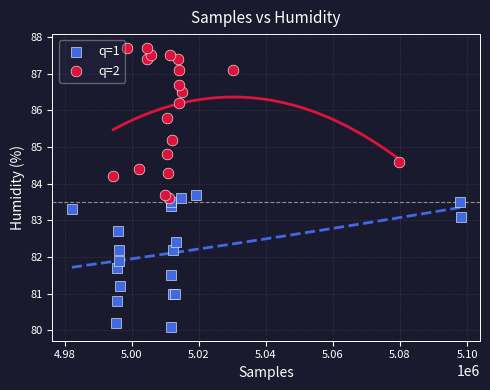

Which series has the widest spread of Y values?

q=2